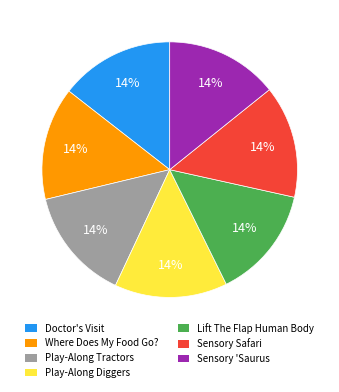

Combined, do Lift The Flap Human Body and Where Does My Food Go? account for over 50%?

No